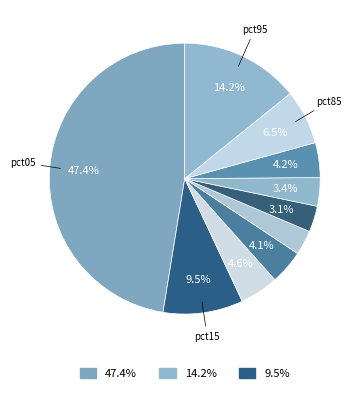

What is the largest slice in the pie chart?

pct05